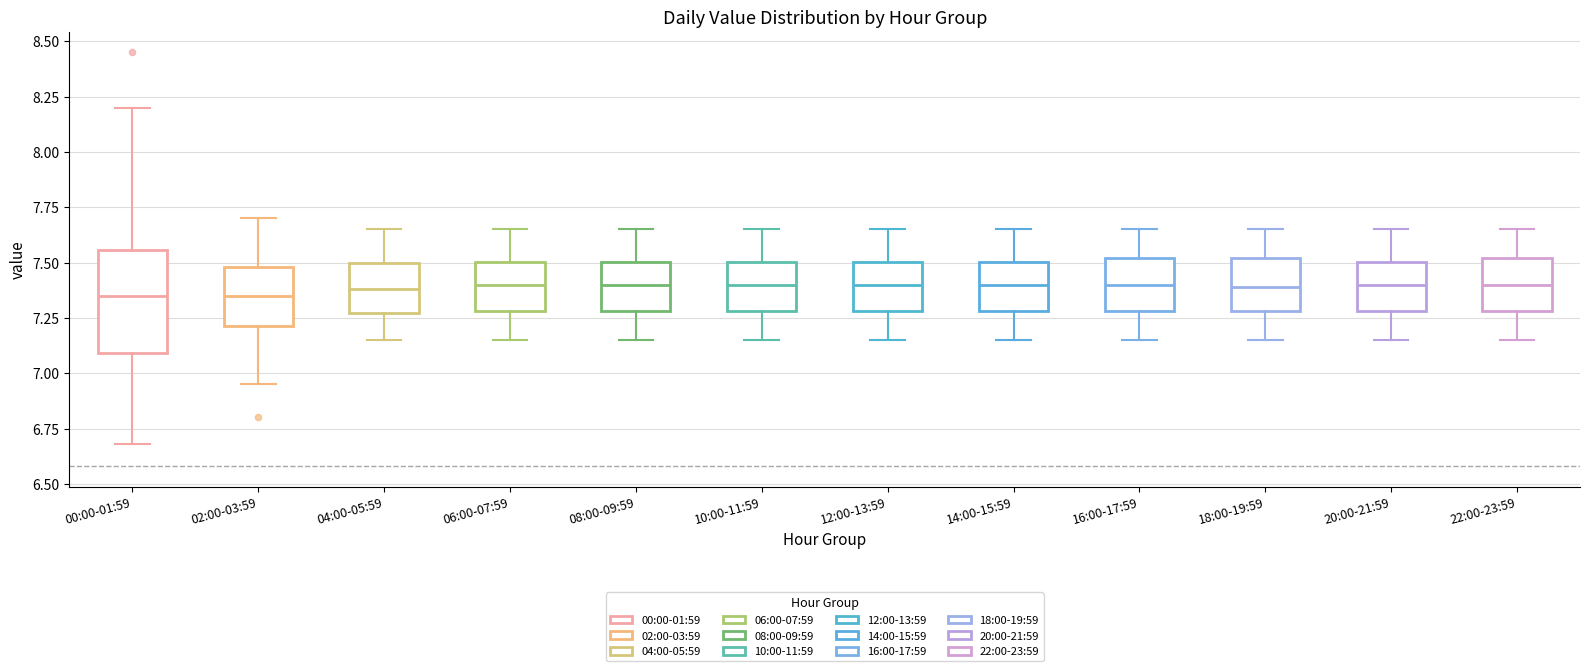

Where is the lower edge of the box for 02:00-03:59 on the y-axis? The values are not printed on the chart, so give them approximately, as read against the axis.

7.20